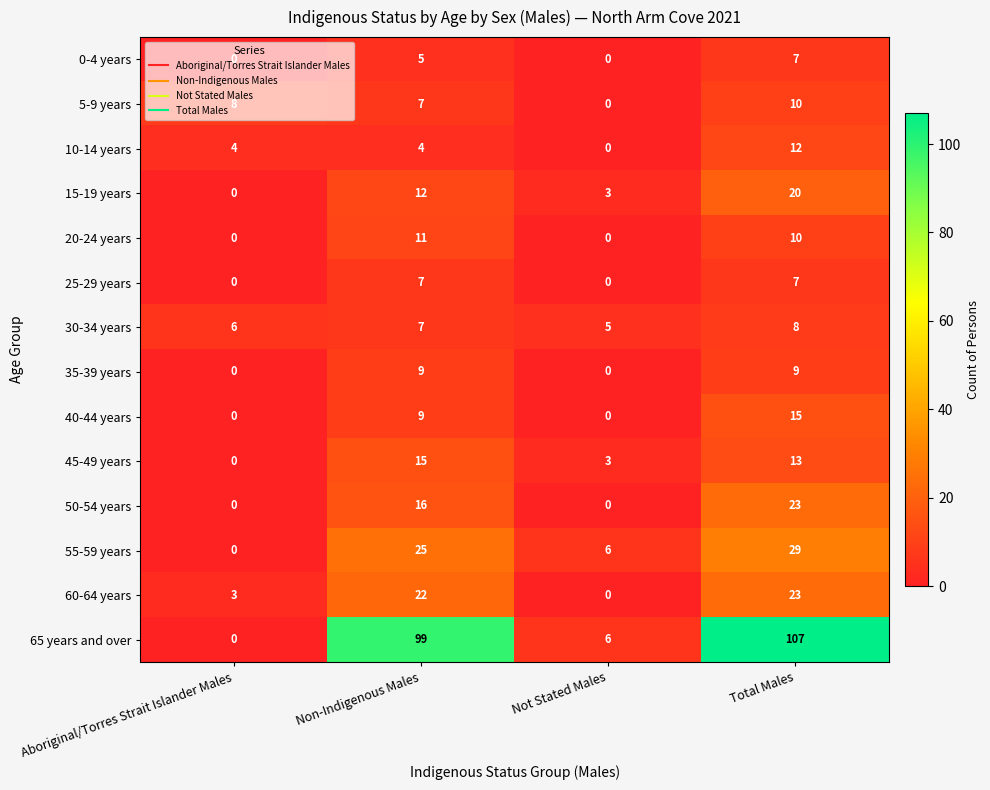

Is the value of 35-39 years at Aboriginal/Torres Strait Islander Males greater than the value of 0-4 years at Non-Indigenous Males?

No